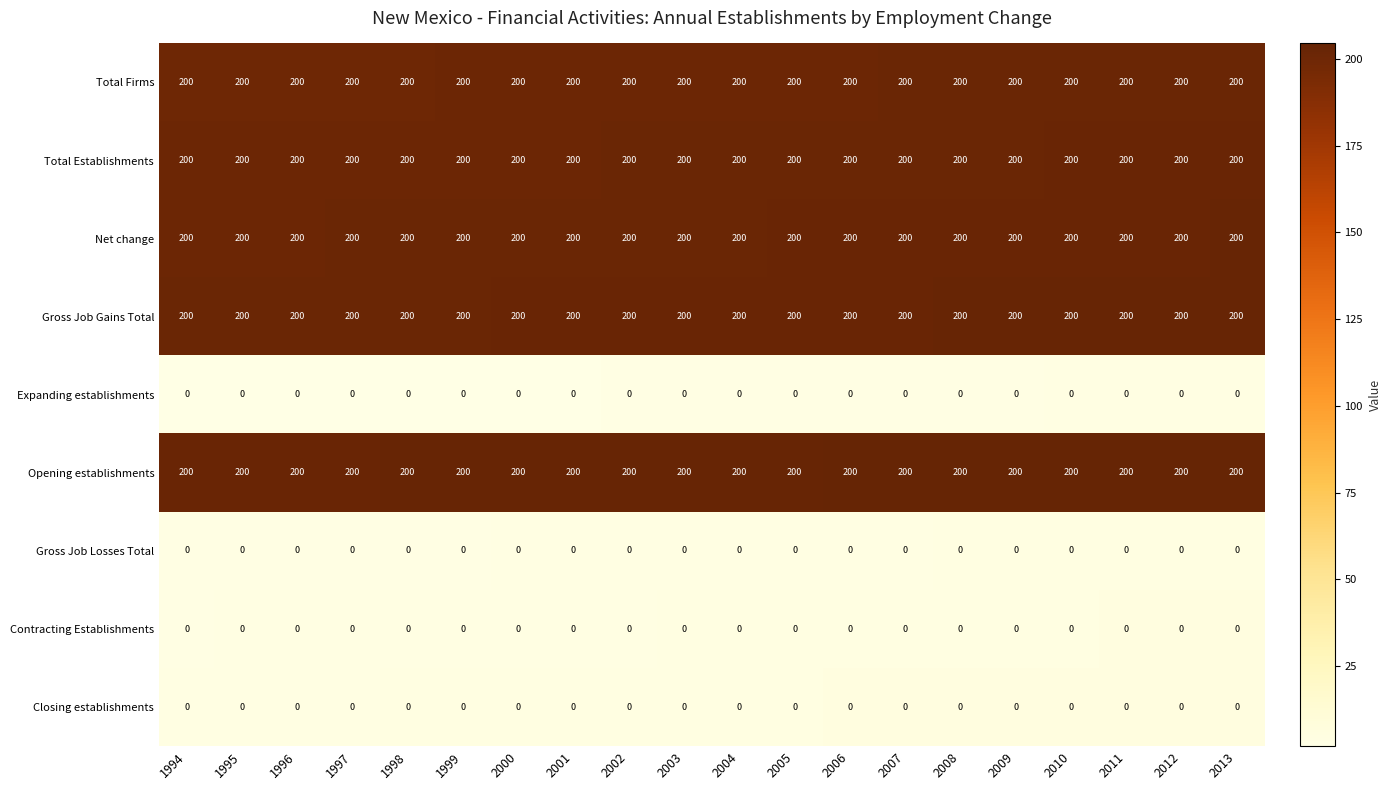

At how many categories does at least one series exceed 124?

20